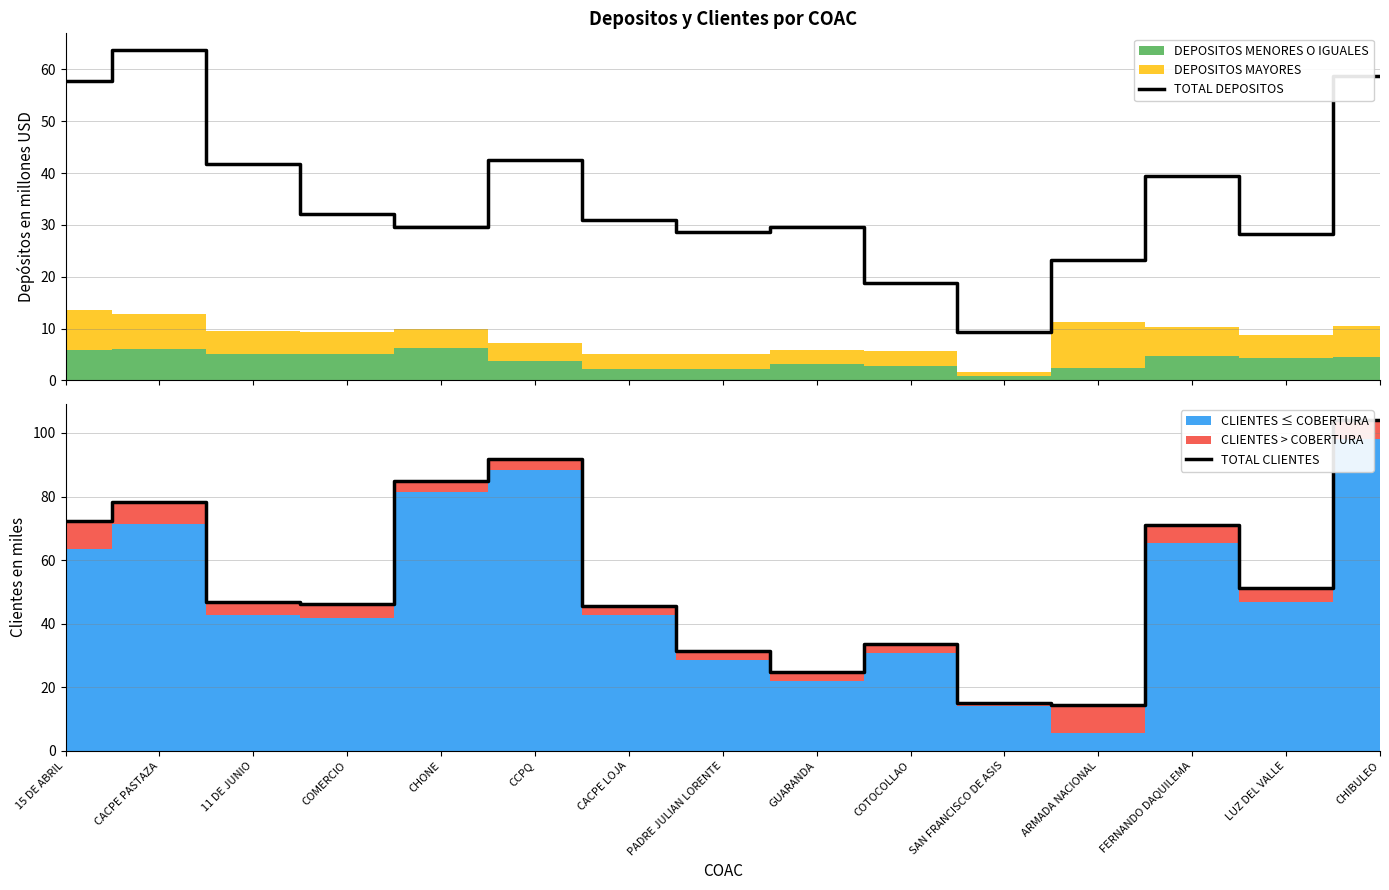

Which category has the lowest value across all series?

SAN FRANCISCO DE ASIS